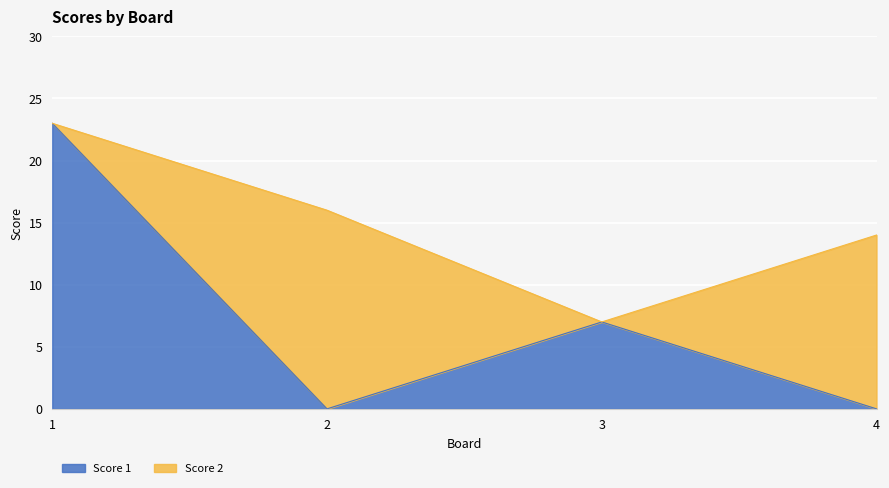

At which category does the chart reach its minimum across all series?

2